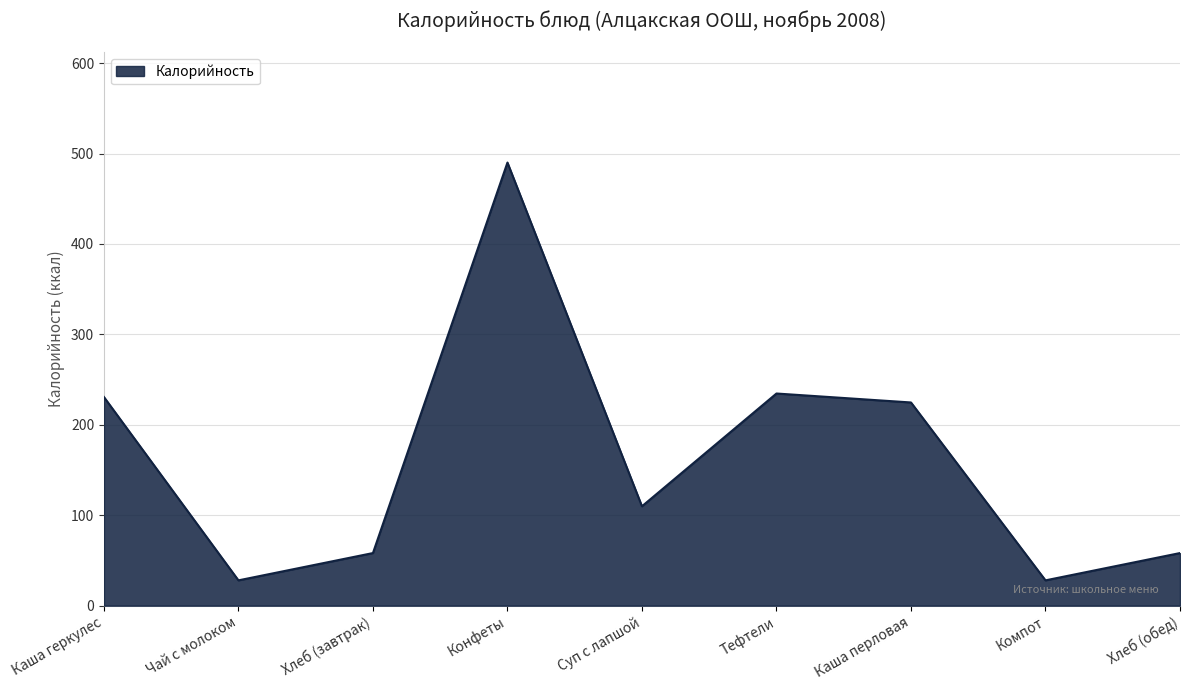

Read the value at Компот.

28.0